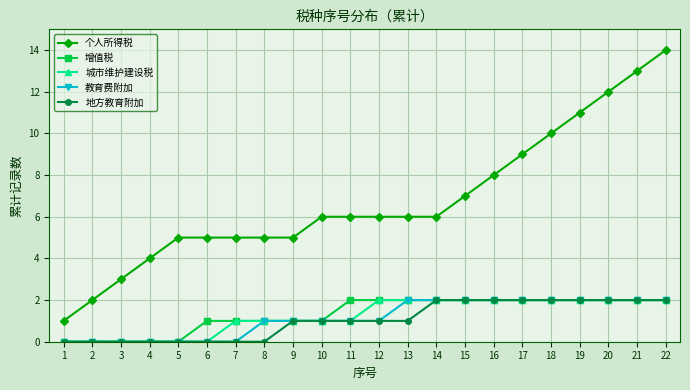

How many 增值税 values are between 1 and 2?

17